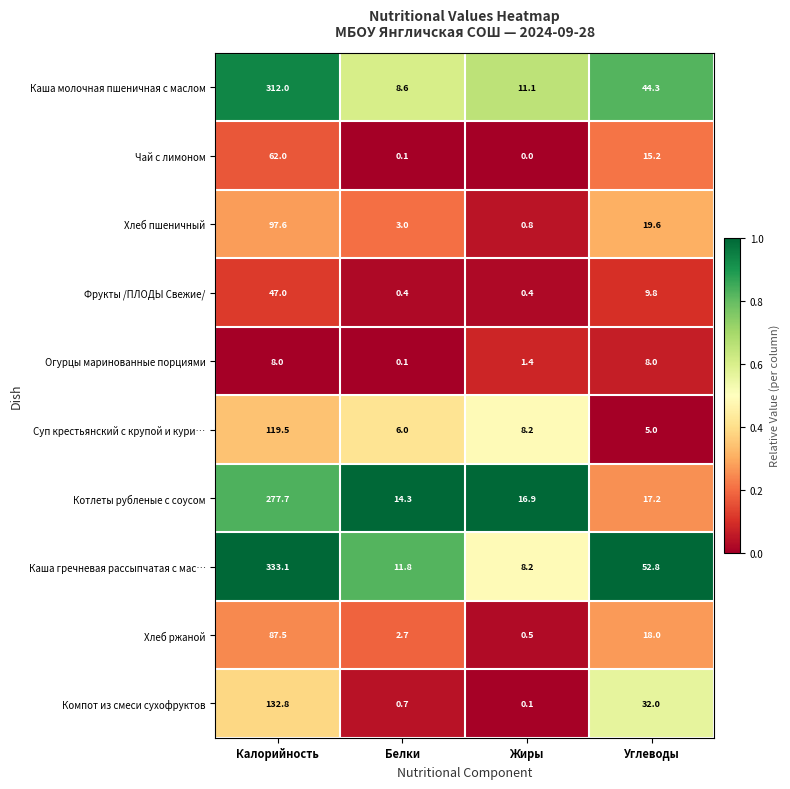

Where is Каша гречневая рассыпчатая с мас… nearest to the value 170?

Углеводы